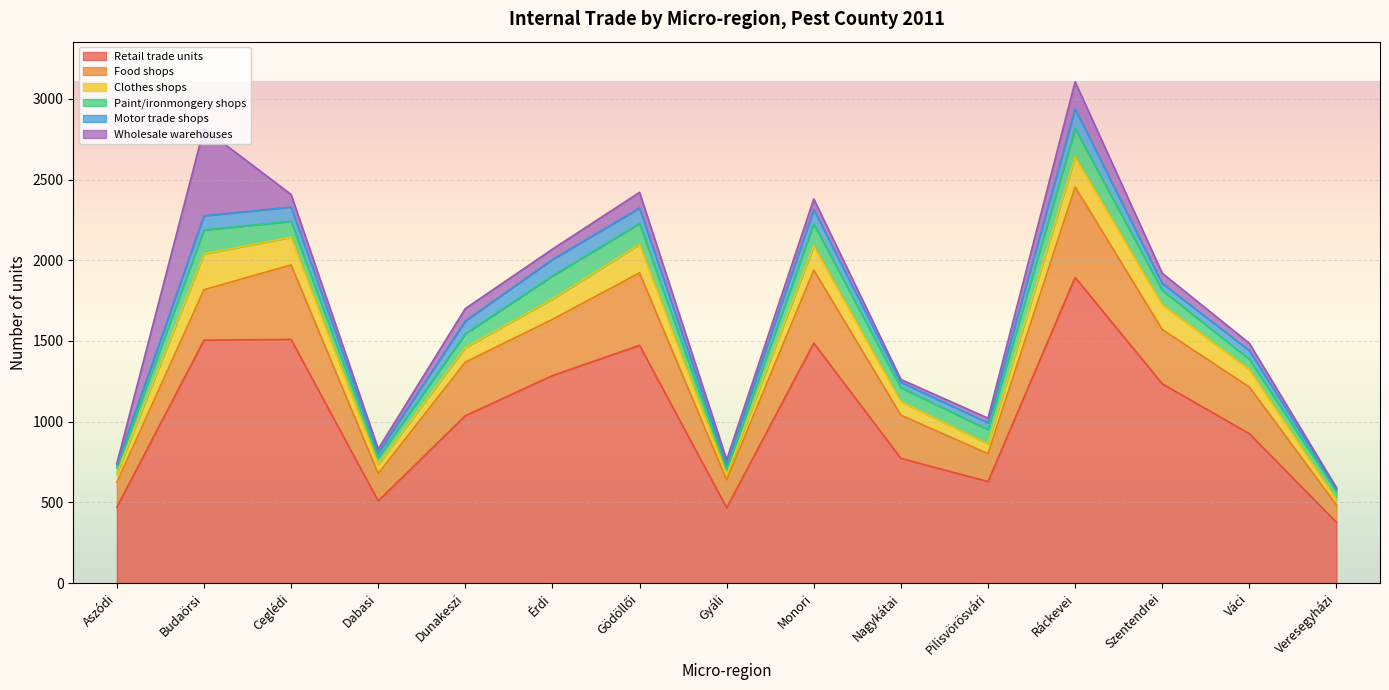

The Motor trade shops series shows 17 at Aszódi. True or false?

True